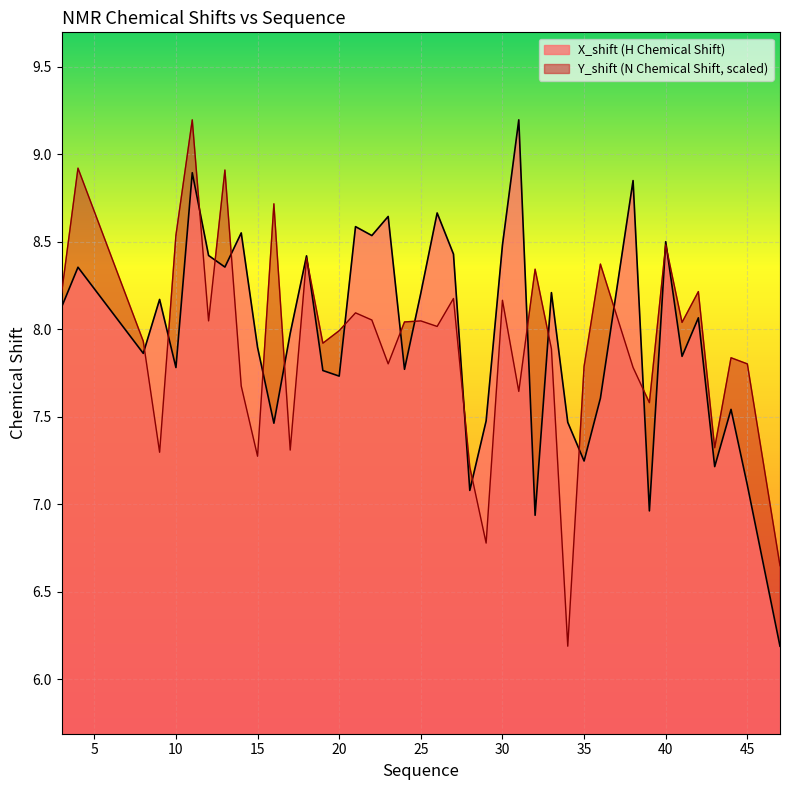

At 14, list the series in order from smallest to largest.

Y_shift, X_shift